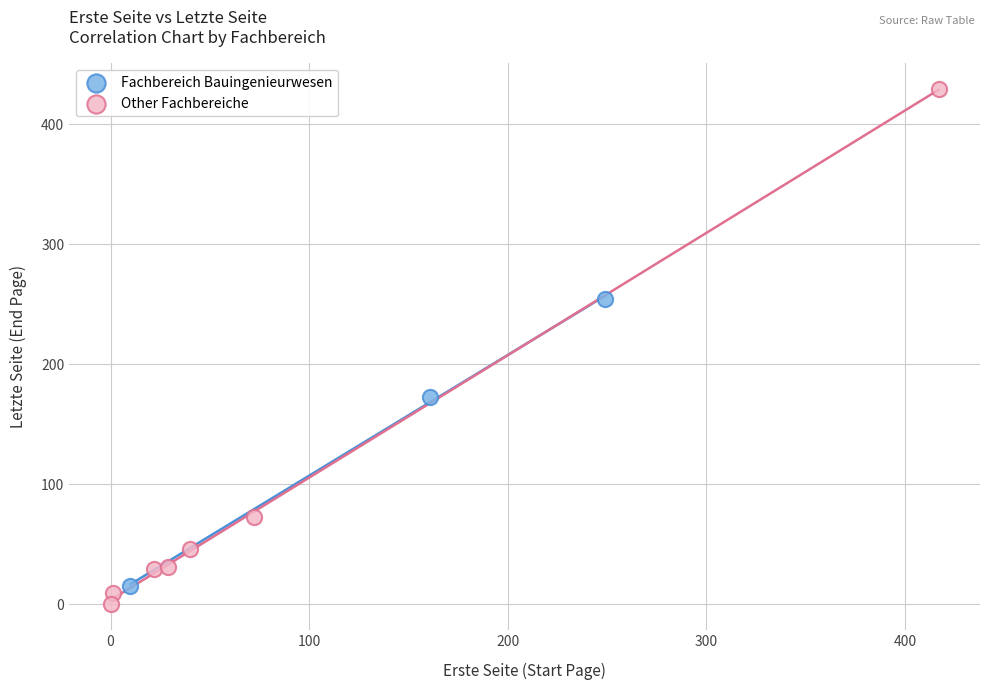

Which series has the largest Y range (max minus min)?

Other Fachbereiche